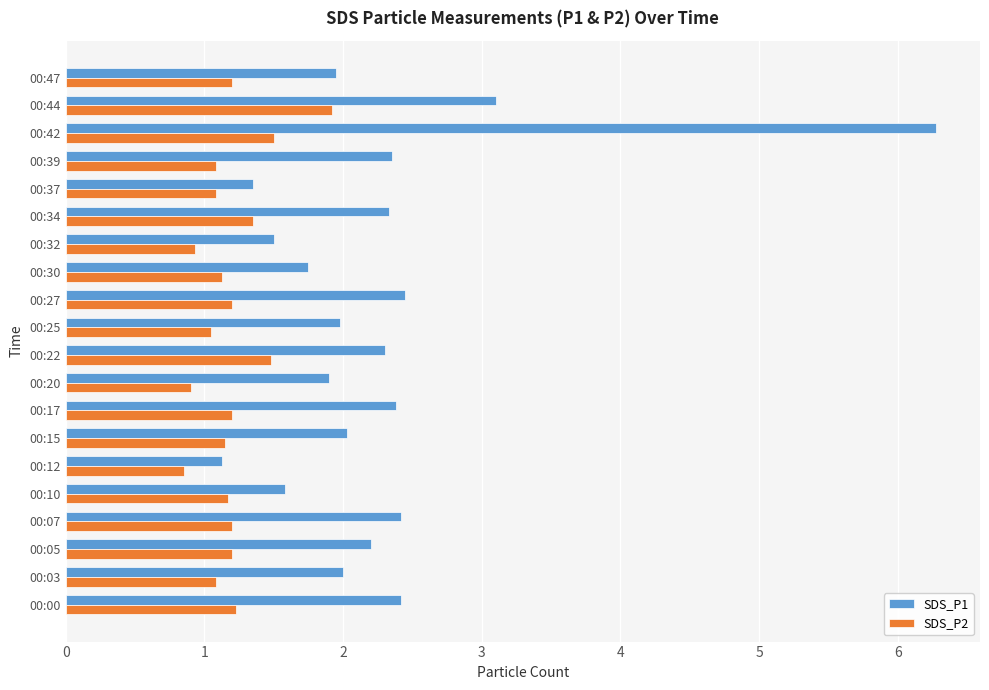

What is the maximum value shown in the chart?

6.3